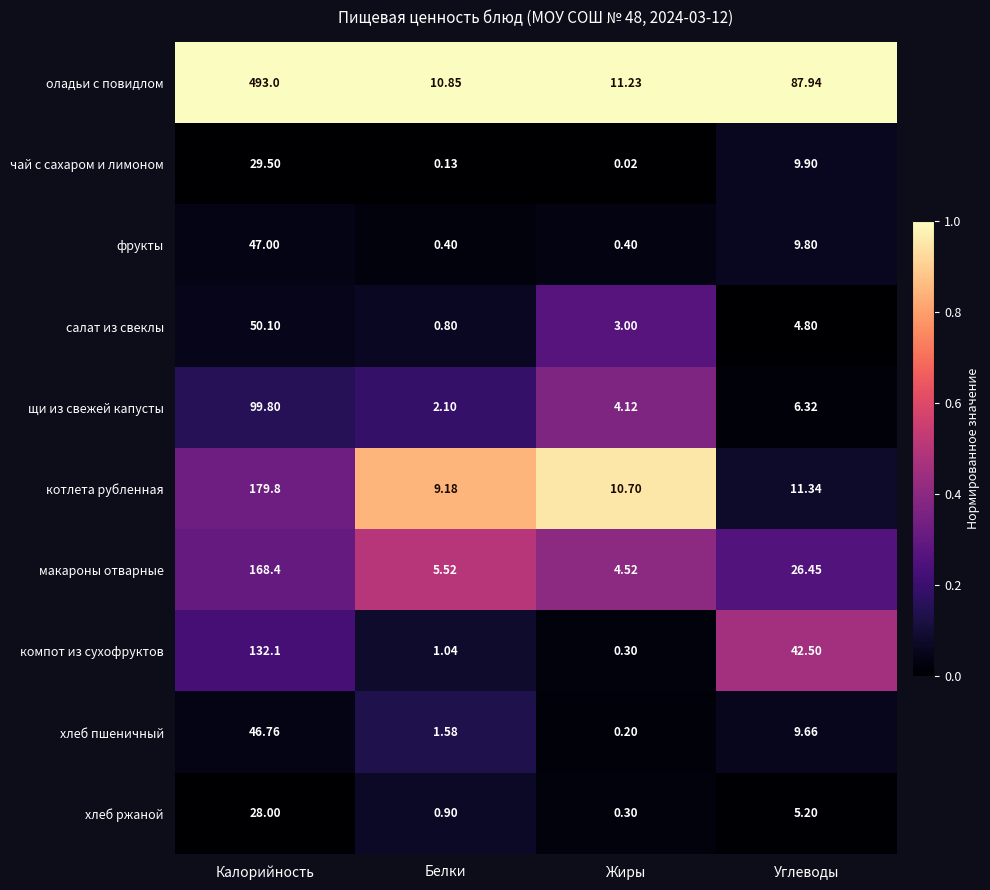

At which label does фрукты first exceed 9?

Калорийность